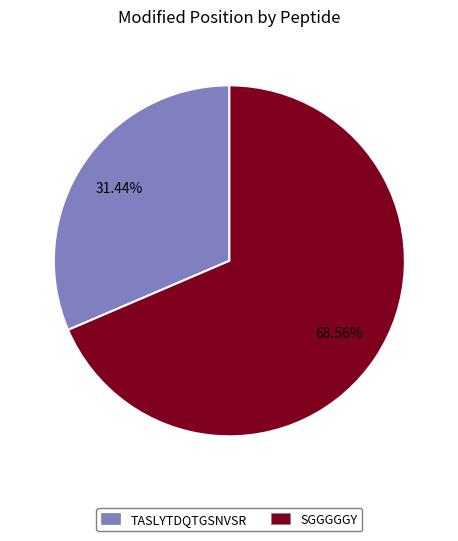

How many slices are in this pie chart?

2